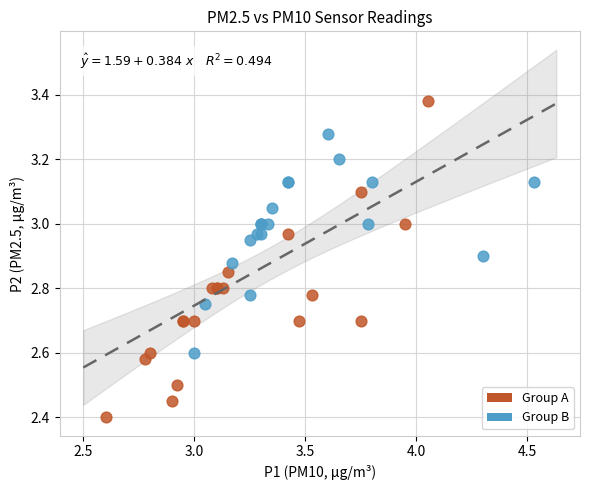

Which series reaches the minimum Y coordinate?

Group A